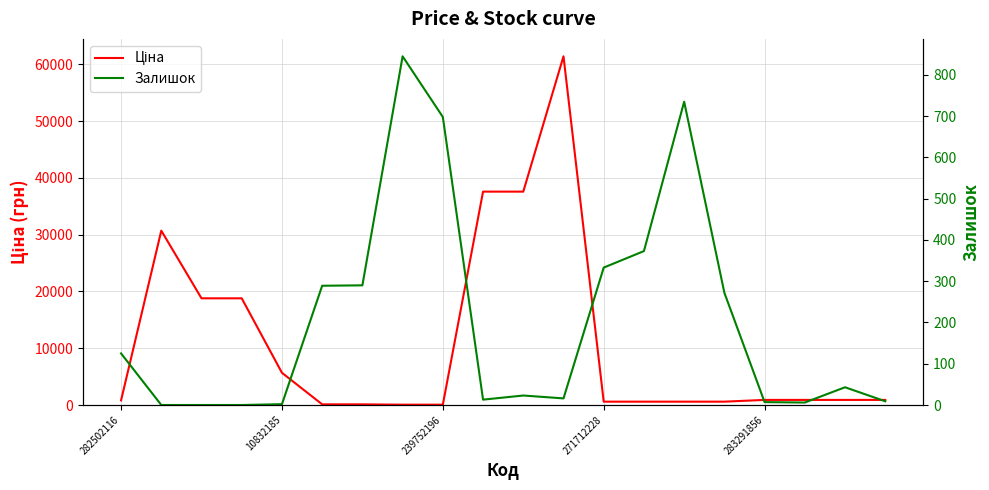

What are all the series names shown in the legend?

Ціна, Залишок